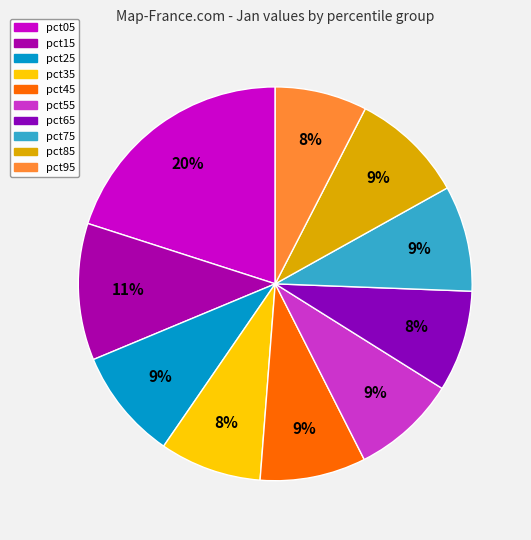

What percentage is the pct55 slice, to the nearest percent?

9%